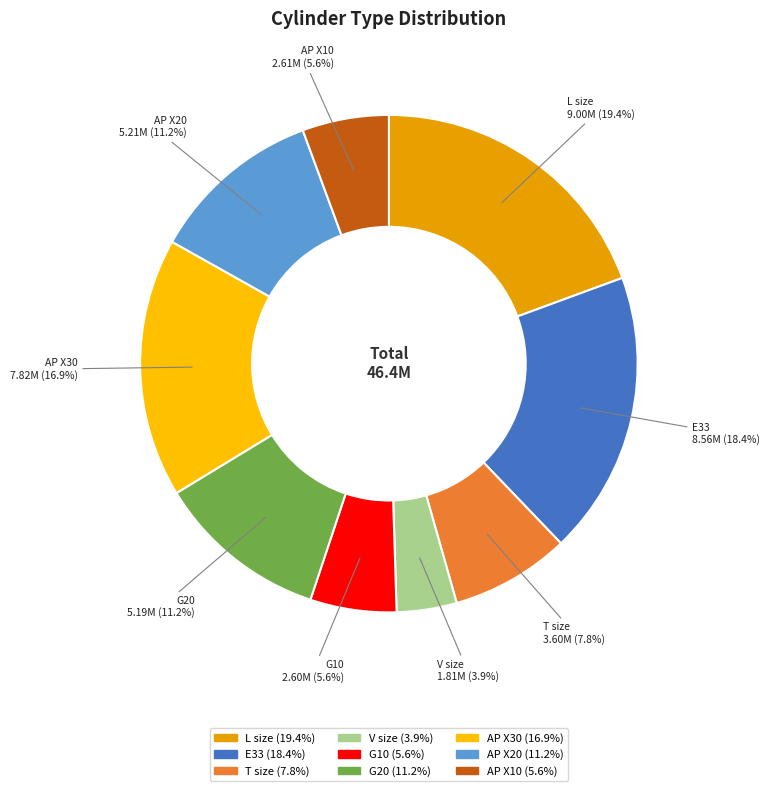

How many slices are in this pie chart?

9